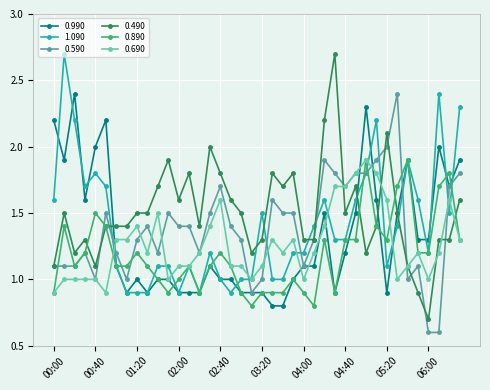

How many data points in 0.490 are less than 1?

2